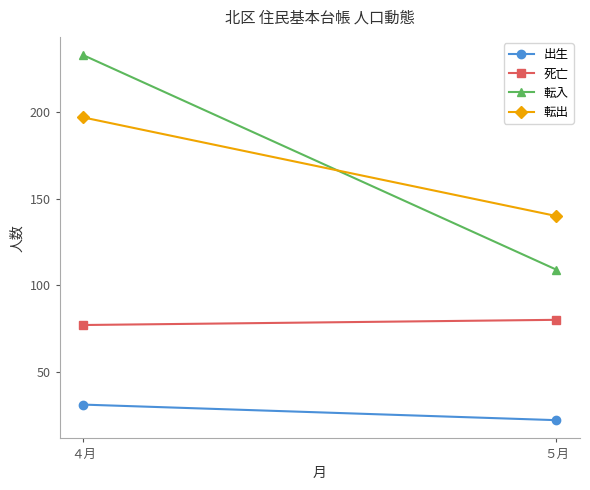

Read the 転入 value at ５月.

109